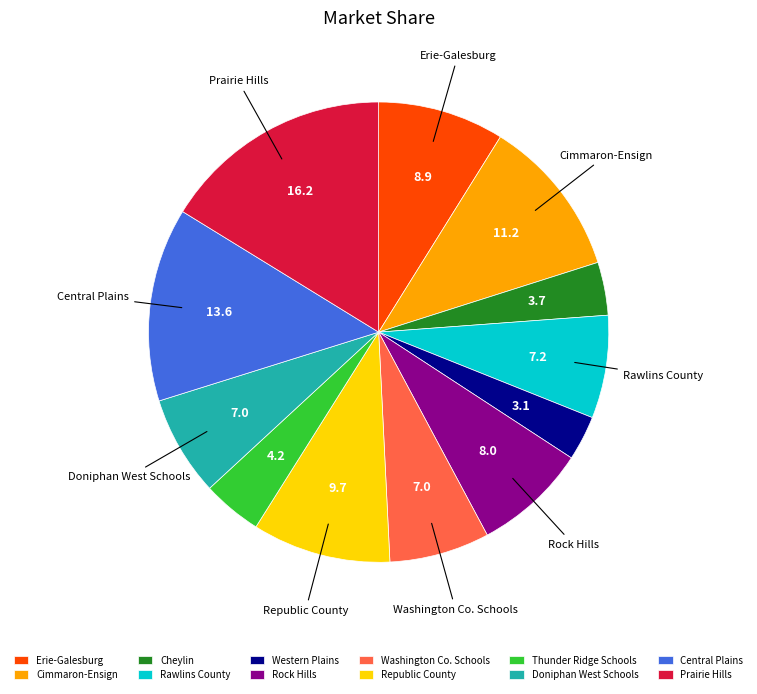

How many segments does this pie chart have?

12